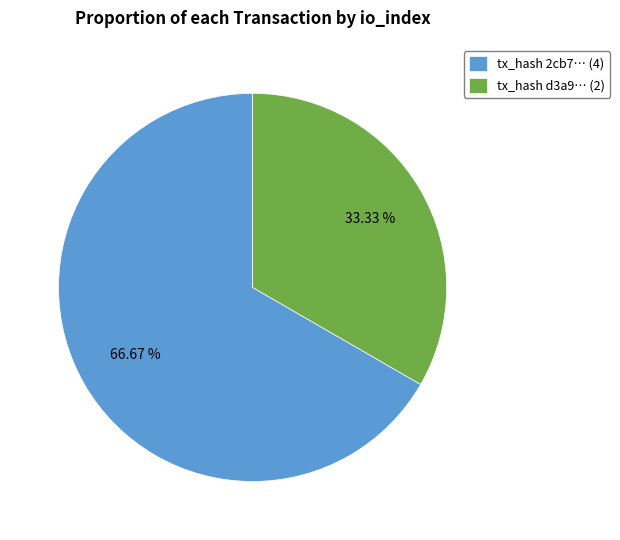

How many segments does this pie chart have?

2